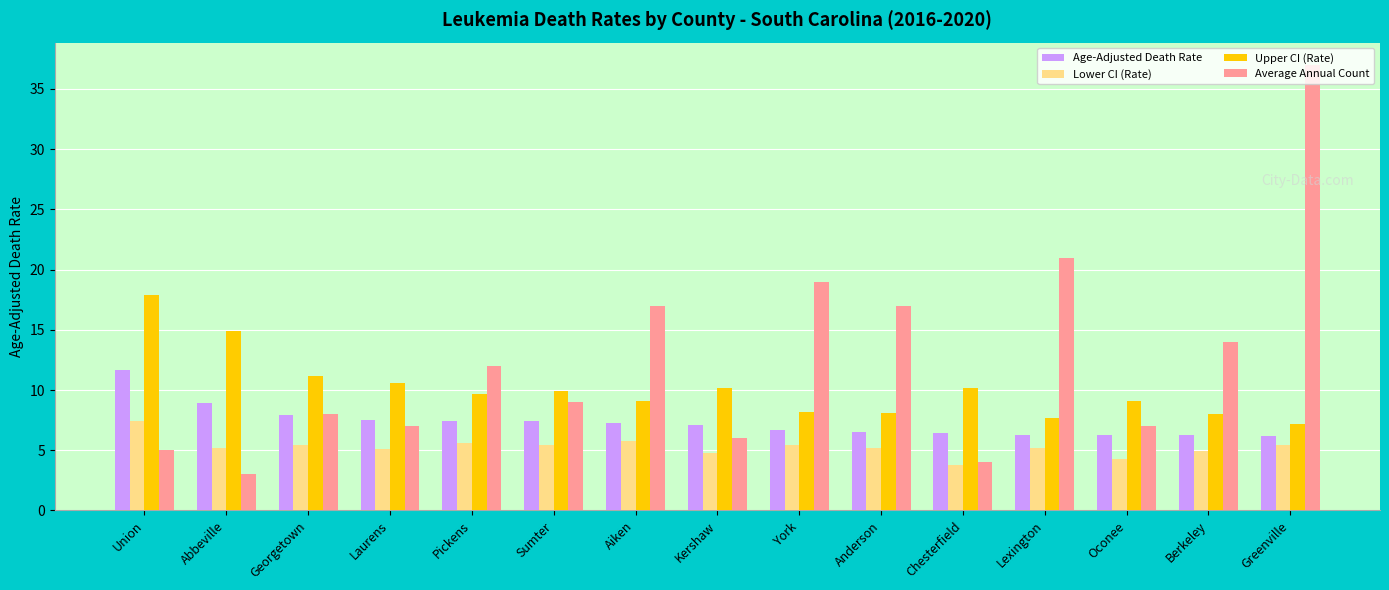

What is the label of the 8th bar from the left?

Kershaw